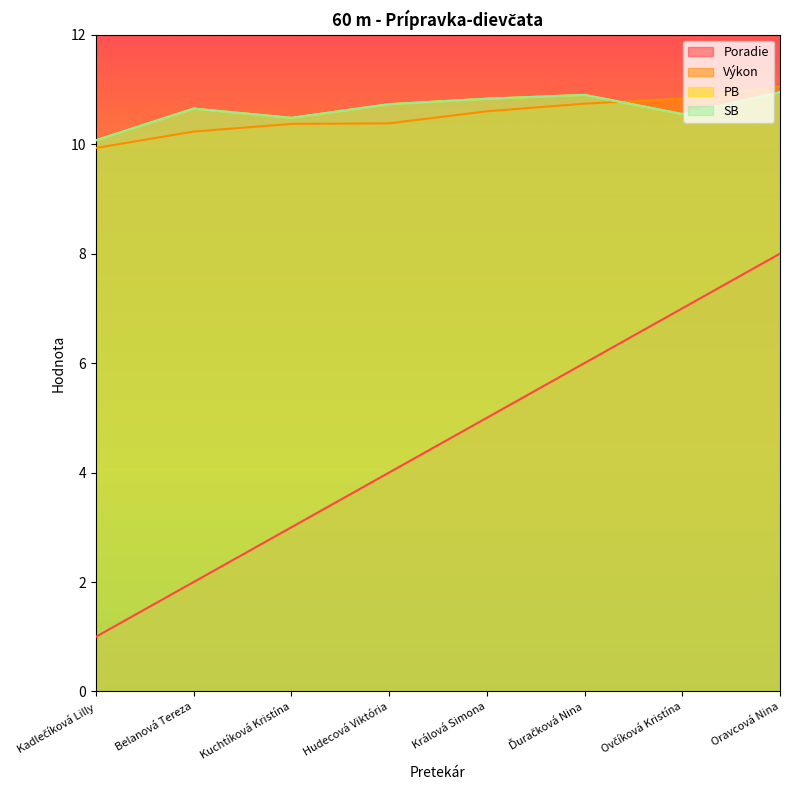

What is the average value of the SB series?

10.6